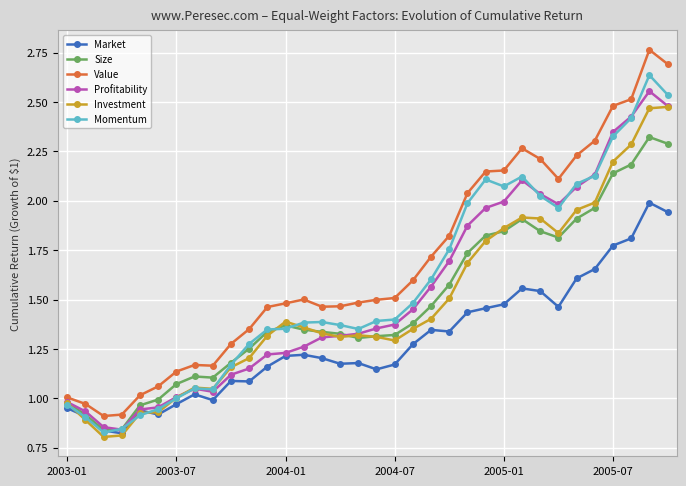

At how many categories does at least one series exceed 0?

34